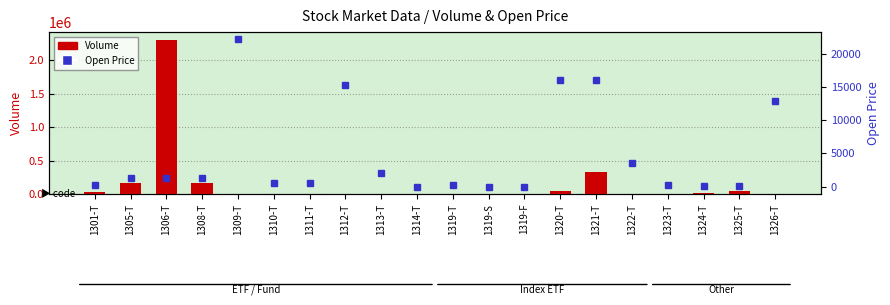

Which series has the largest total across all categories?

Volume